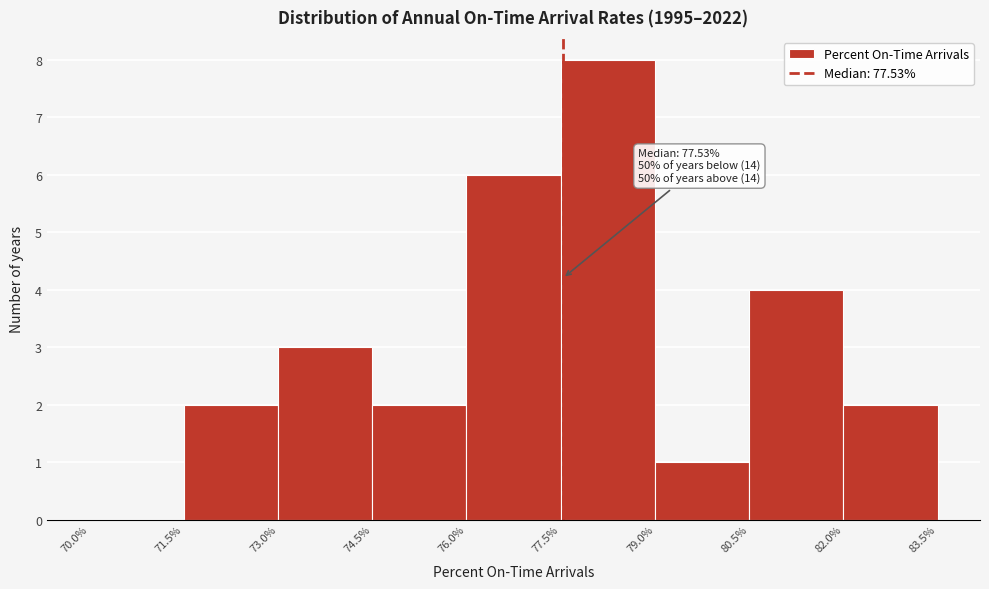

Over which range of the x-axis is the bar tallest?

77.5% to 79.0%